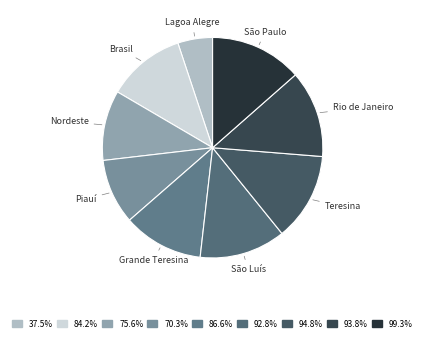

Count the number of slices in the pie.

9